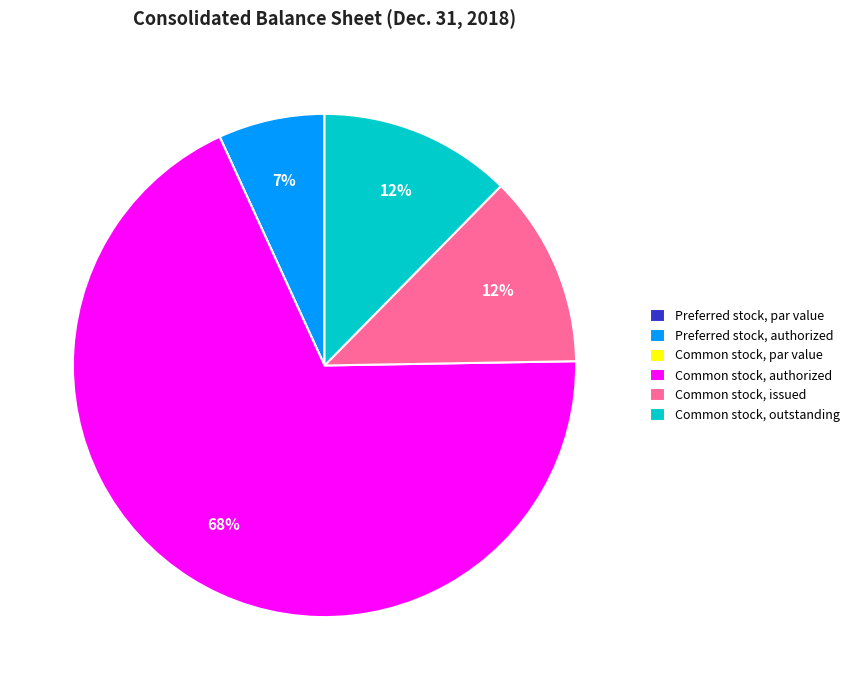

Which has a higher value, Preferred stock, authorized or Common stock, issued?

Common stock, issued